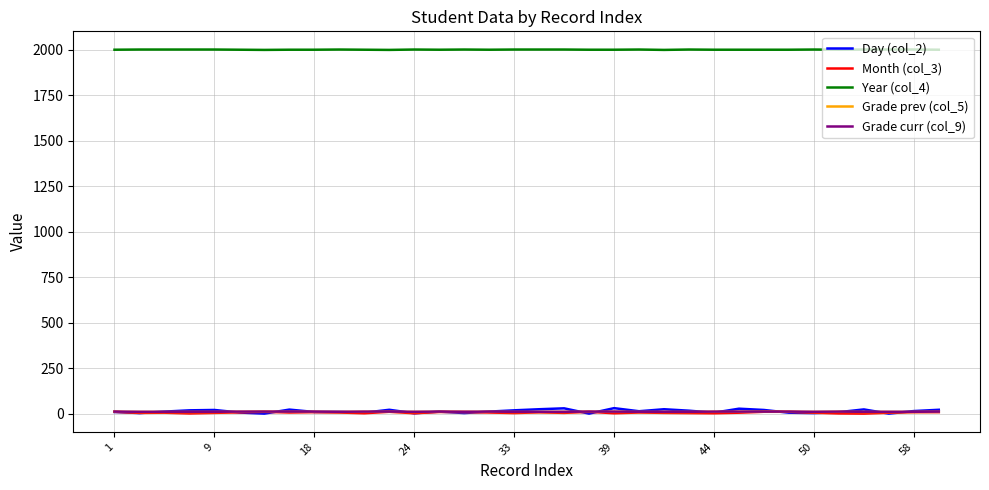

True or false: Year (col_4) and Grade curr (col_9) cross at least once.

False